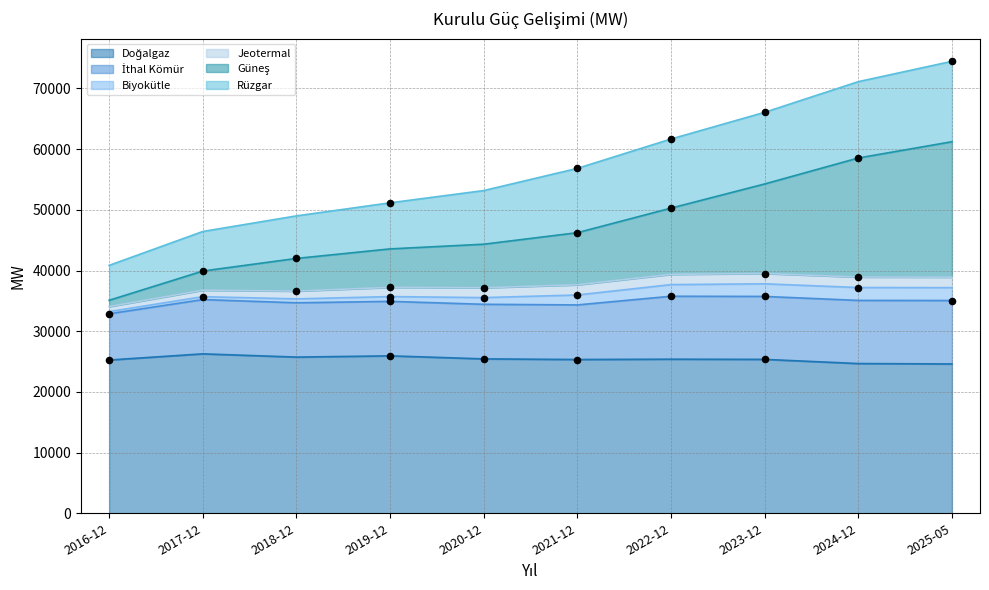

At how many categories does at least one series exceed 12603?

10